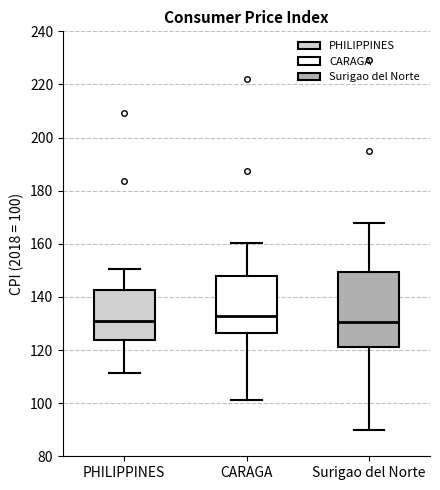

Reading left to right, transcribe this box plot: for each box, give where its median line is, the range the box spans, and where its two whiskers end, as read against the y-axis. The values are not printed on the chart, so give them approximately, as read against the axis.

PHILIPPINES: median 130, box 124 to 142, whiskers 112 to 150
CARAGA: median 132, box 126 to 148, whiskers 102 to 160
Surigao del Norte: median 130, box 122 to 150, whiskers 90 to 168